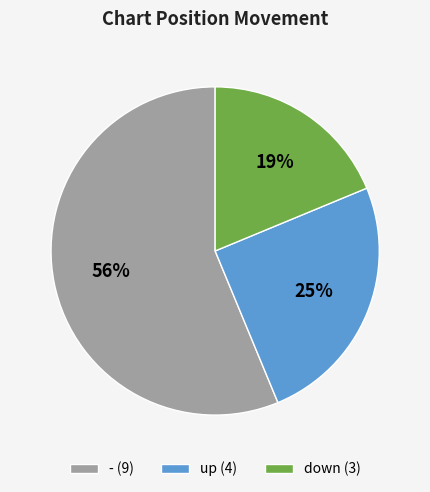

Count the number of slices in the pie.

3